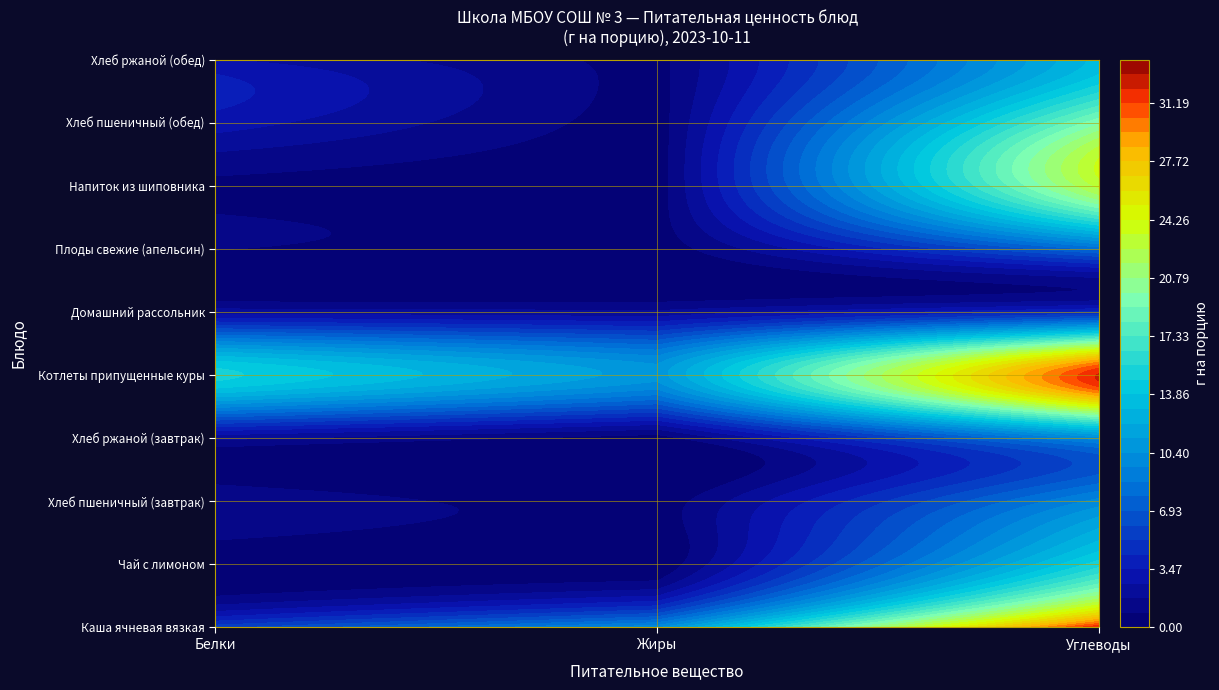

True or false: Хлеб пшеничный (обед) has a value of 0.2 at 1.

False